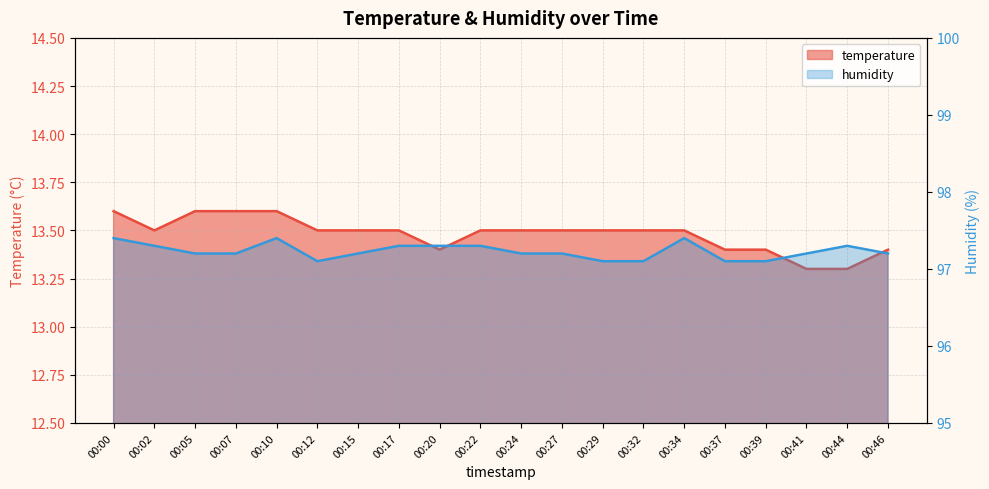

What are all the series names shown in the legend?

temperature, humidity